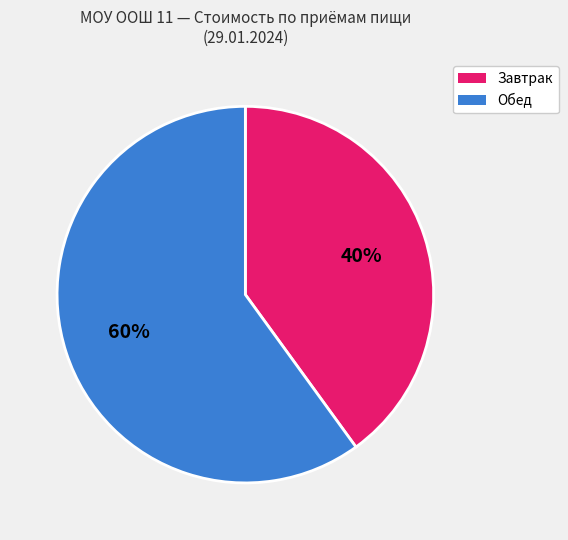

To the nearest percent, what is the difference between the largest and smallest slice percentages?

20%